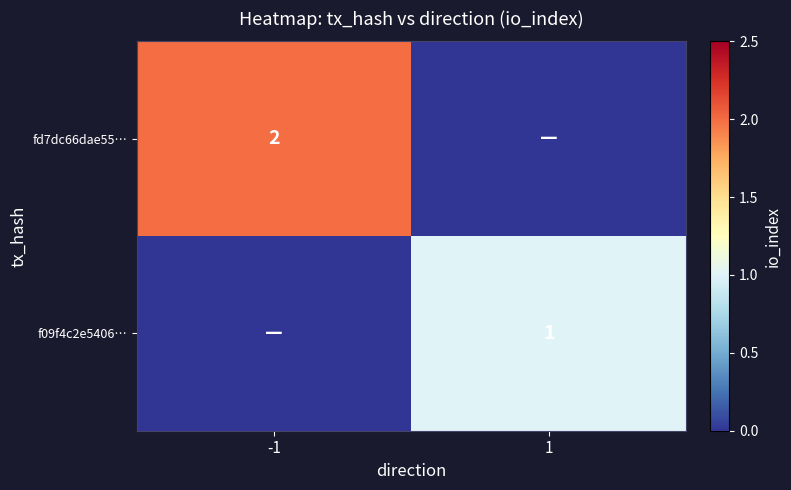

True or false: f09f4c2e5406… has a value of 2 at 1.

False